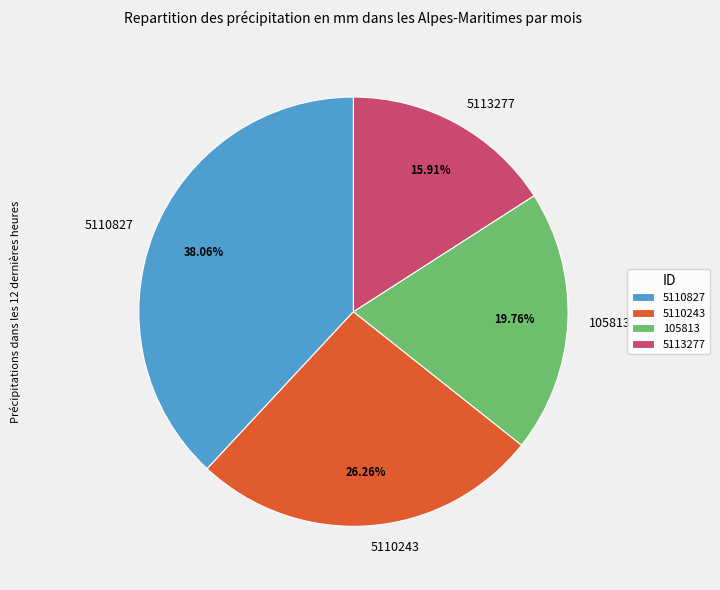

To the nearest percent, what is the average slice percentage?

25%